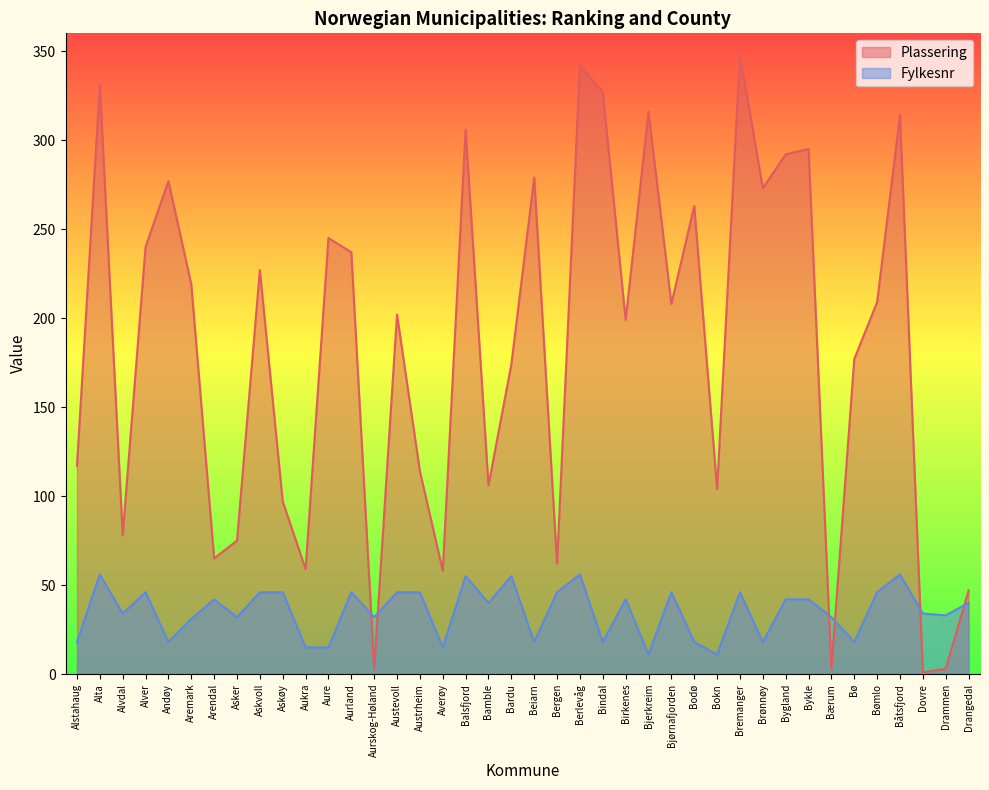

How many lines are shown in the chart?

2